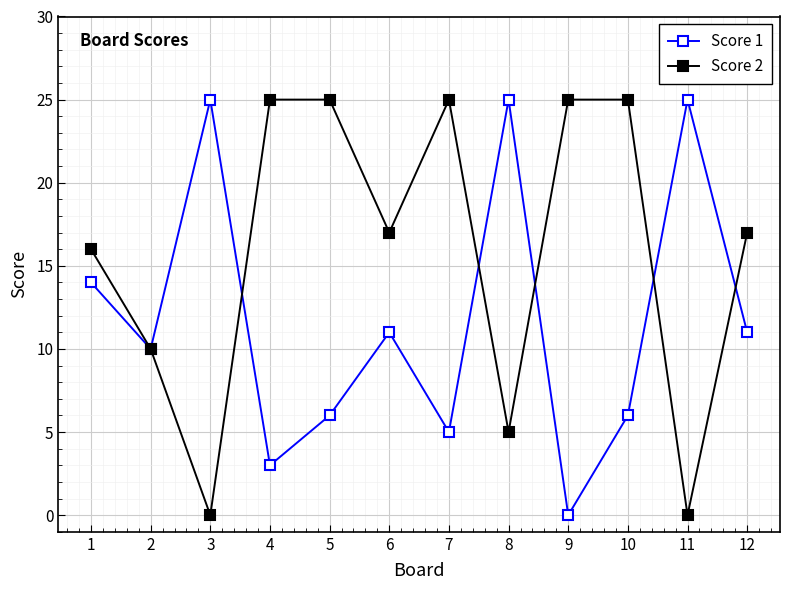

At how many categories does at least one series exceed 8?

12